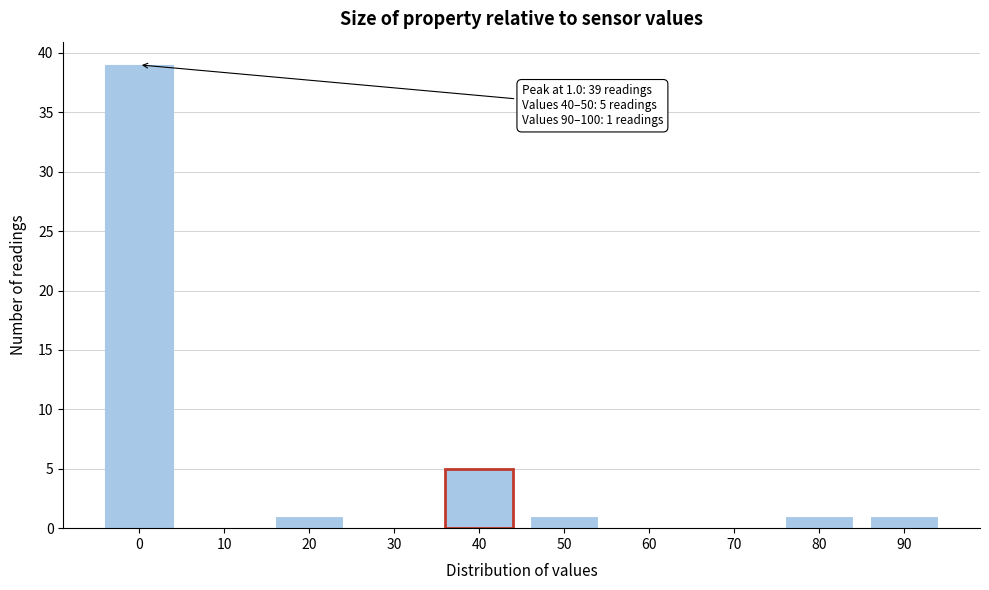

Reading right to left, what are all the values shown in this chart?

90=1	80=1	70=0	60=0	50=1	40=5	30=0	20=1	10=0	0=39